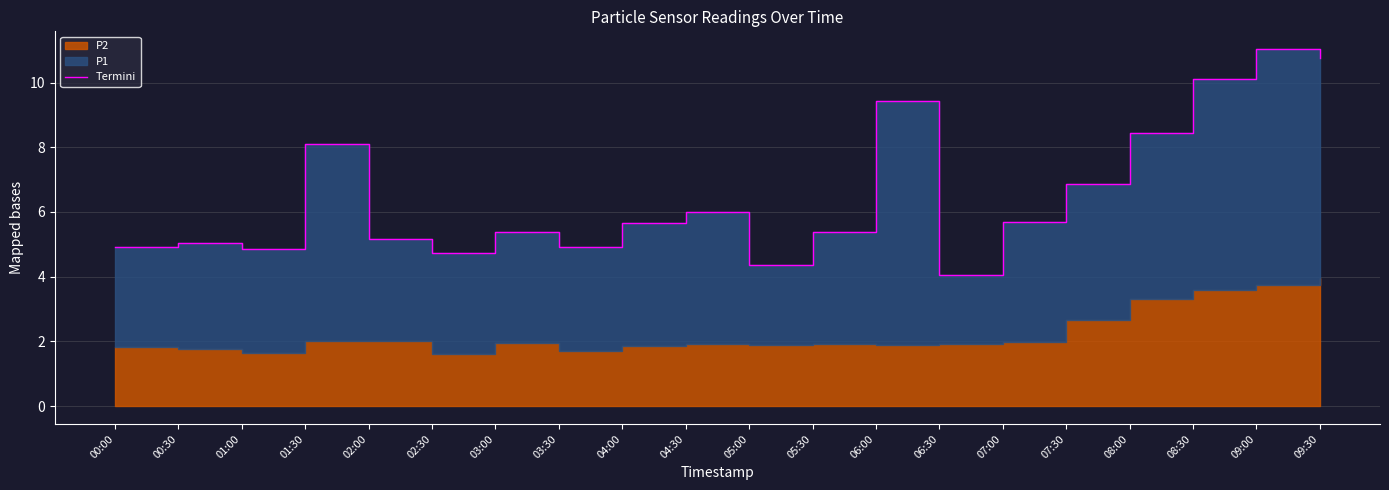

At which category does the chart reach its peak across all series?

09:00